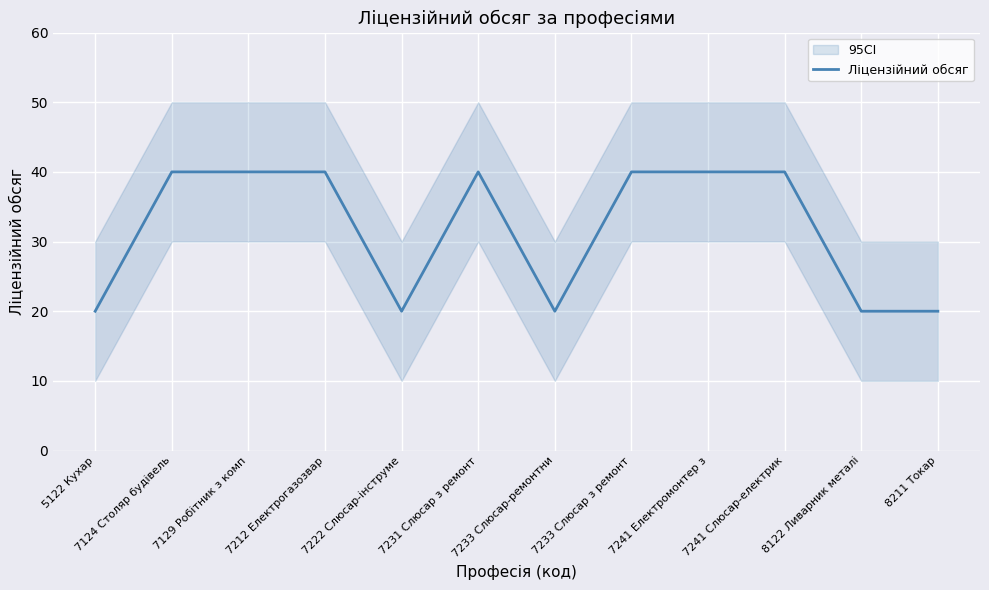

Approximately how many times larger is the value at 7212 Електрогазозвар compared to 7233 Слюсар з ремонт?

1.0